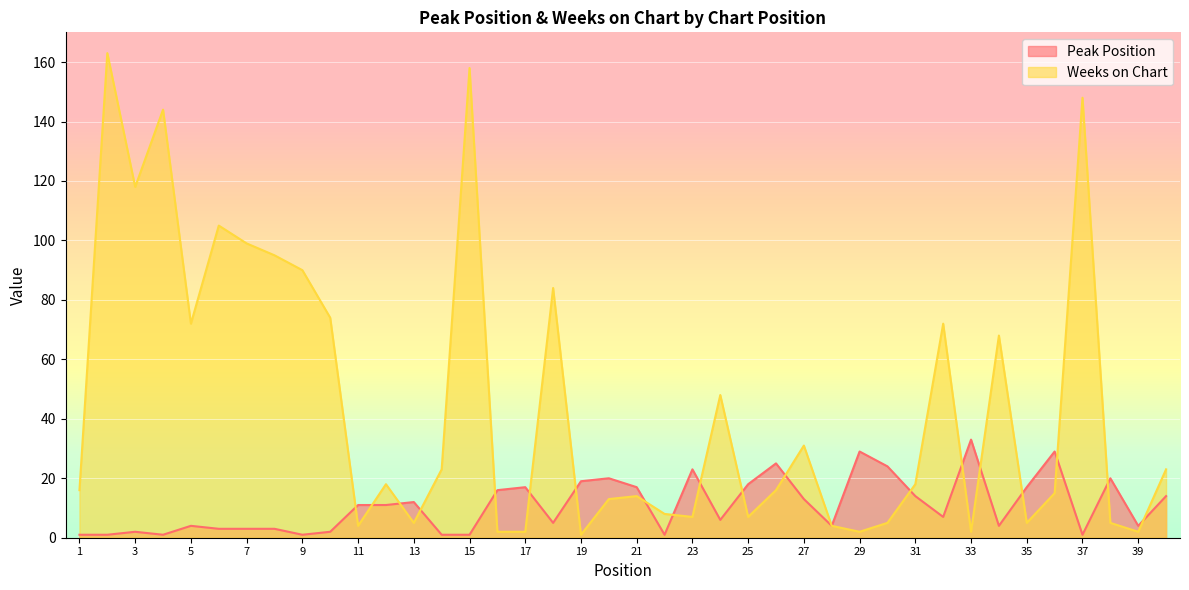

Reading right to left, transcribe all the data shown in this chart.

Peak Position: 40=14	39=4	38=20	37=1	36=29	35=17	34=4	33=33	32=7	31=14	30=24	29=29	28=4	27=13	26=25	25=18	24=6	23=23	22=1	21=17	20=20	19=19	18=5	17=17	16=16	15=1	14=1	13=12	12=11	11=11	10=2	9=1	8=3	7=3	6=3	5=4	4=1	3=2	2=1	1=1
Weeks on Chart: 40=23	39=2	38=5	37=148	36=15	35=5	34=68	33=2	32=72	31=18	30=5	29=2	28=4	27=31	26=16	25=7	24=48	23=7	22=8	21=14	20=13	19=1	18=84	17=2	16=2	15=158	14=23	13=5	12=18	11=4	10=74	9=90	8=95	7=99	6=105	5=72	4=144	3=118	2=163	1=16